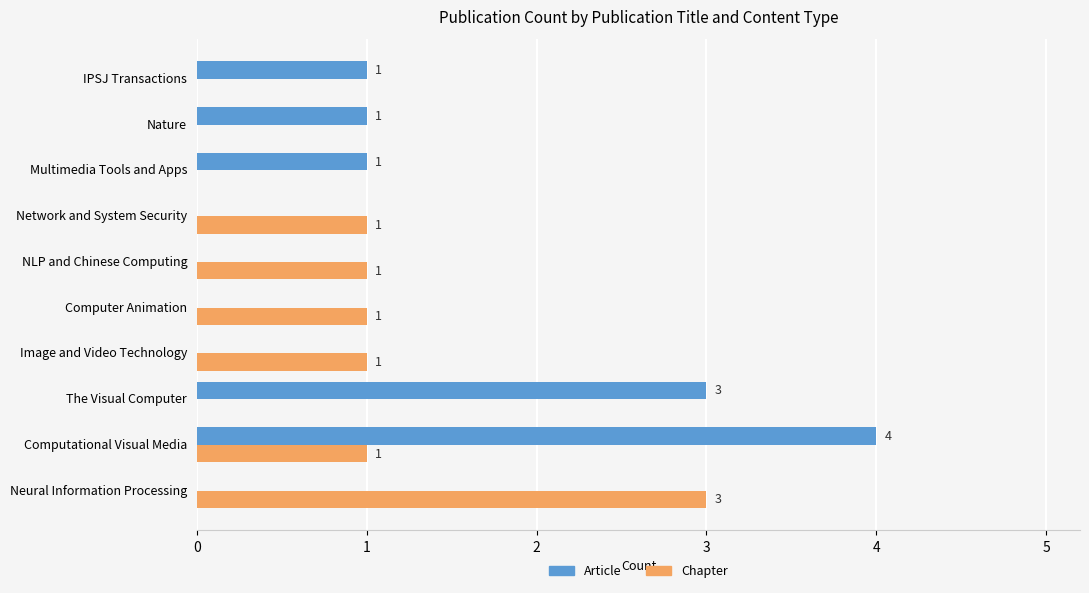

Which series has the largest range (max minus min)?

Article